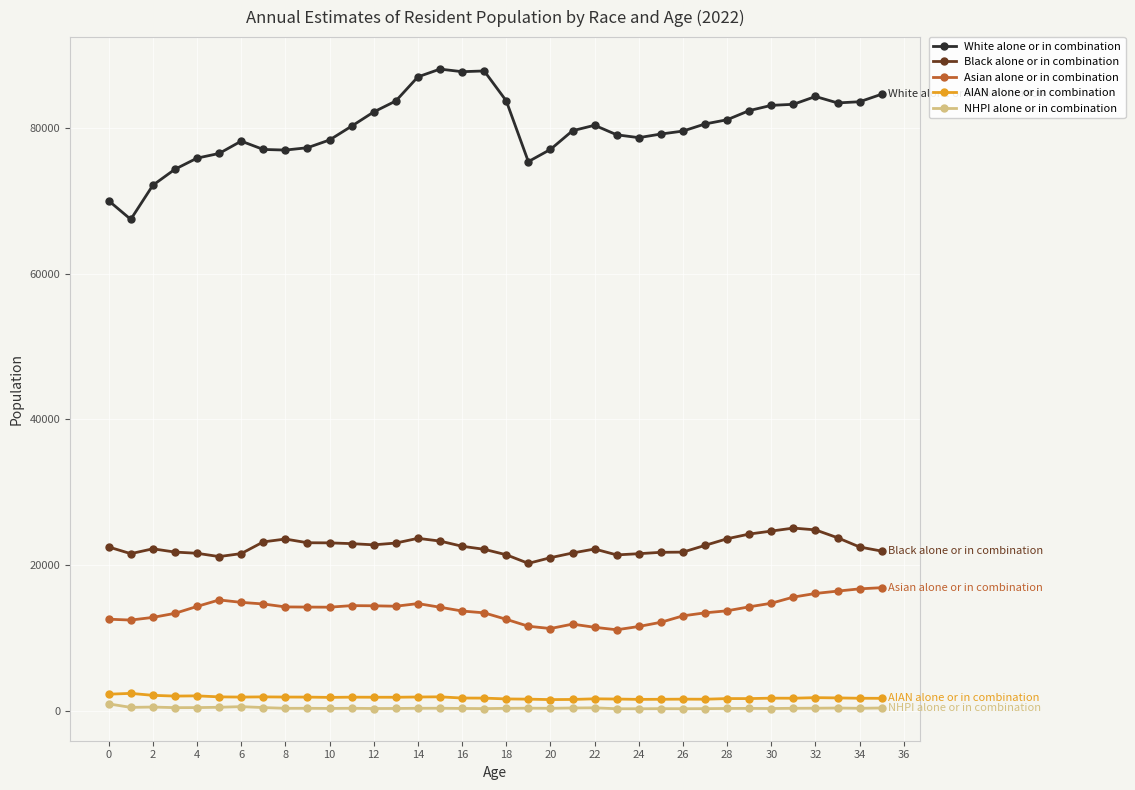

Which series has the largest total across all categories?

White alone or in combination